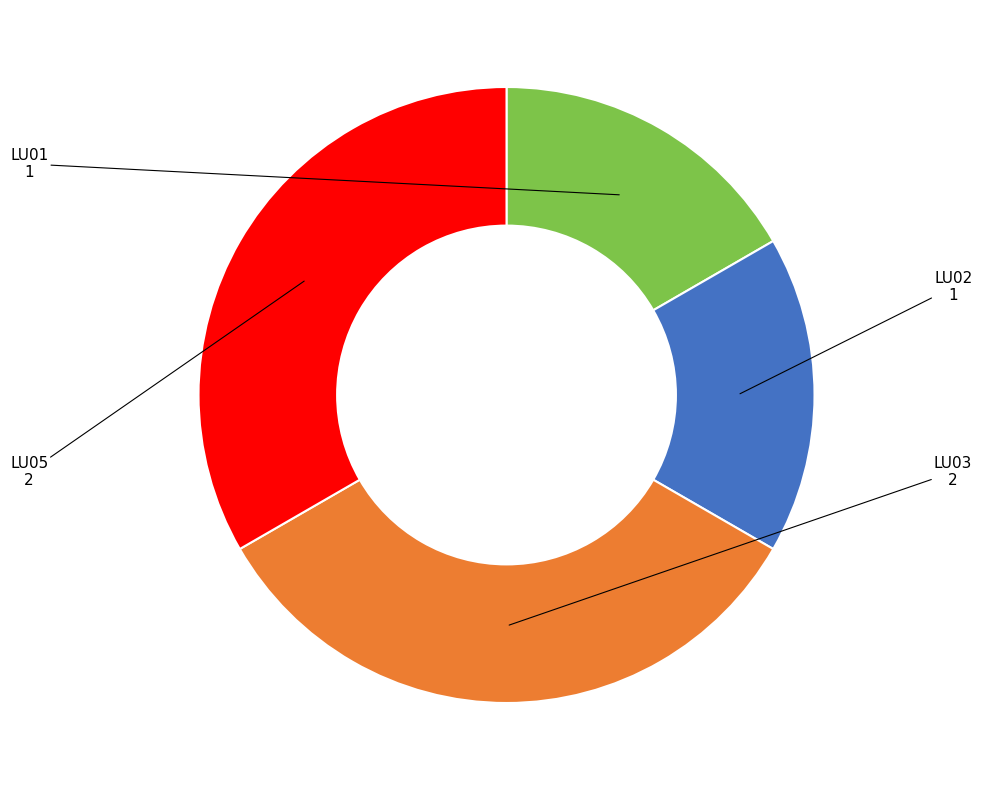

Is there a majority slice in this chart?

No